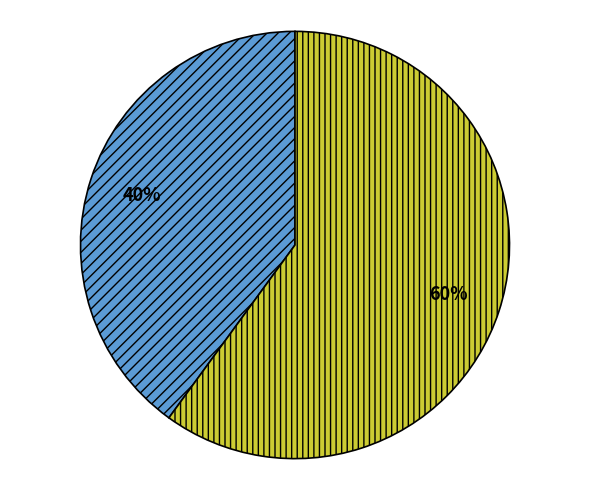

How many slices are in this pie chart?

2